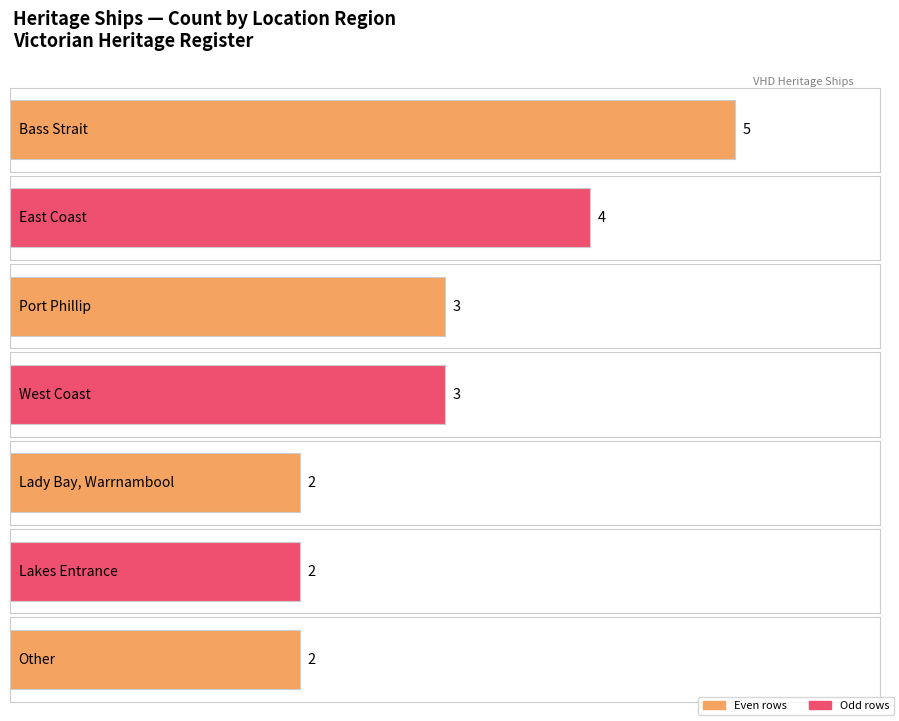

What is the label of the 1st bar from the left?

Bass Strait